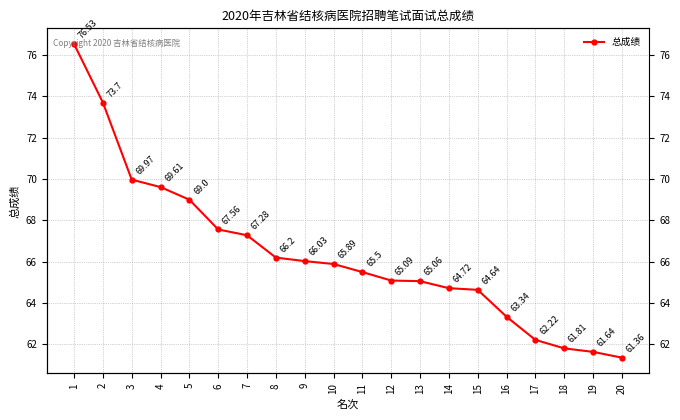

What is the difference between the values at 6 and 10?

1.7